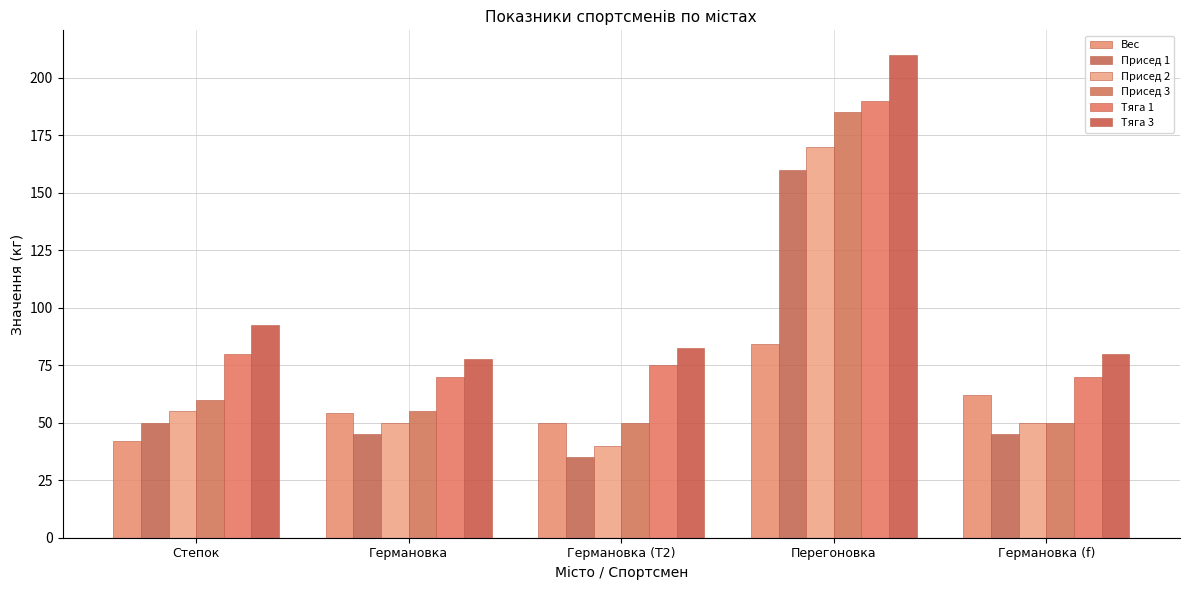

True or false: Присед 2 has a value of 19.5 at Степок.

False